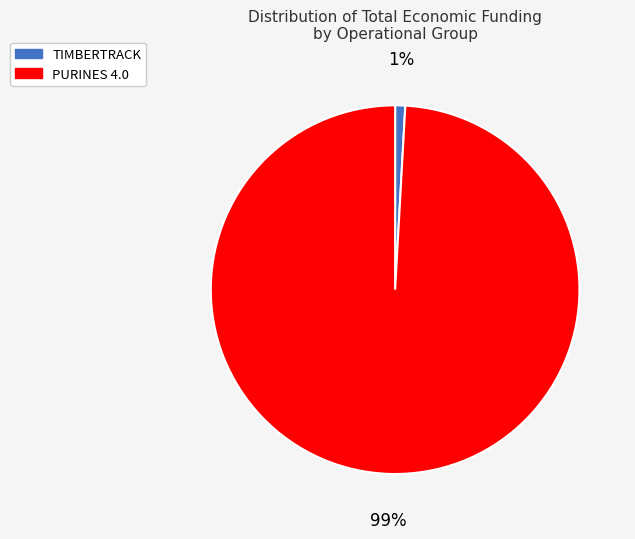

Count the number of slices in the pie.

2